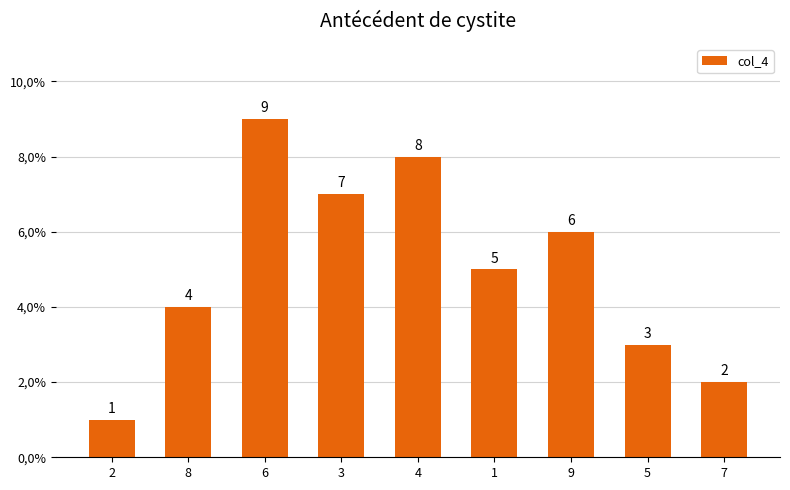

List the labels in order of value, smallest first.

2, 7, 5, 8, 1, 9, 3, 4, 6